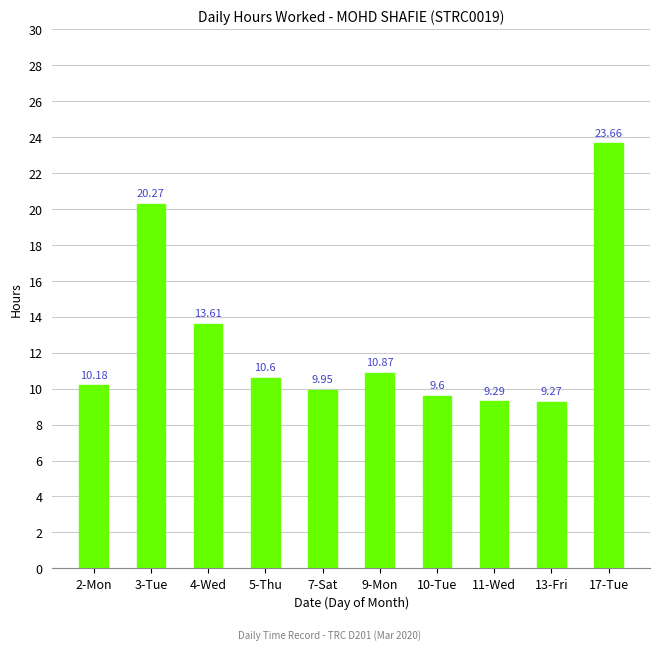

Is it true that the value at 3-Tue is 28.6?

False